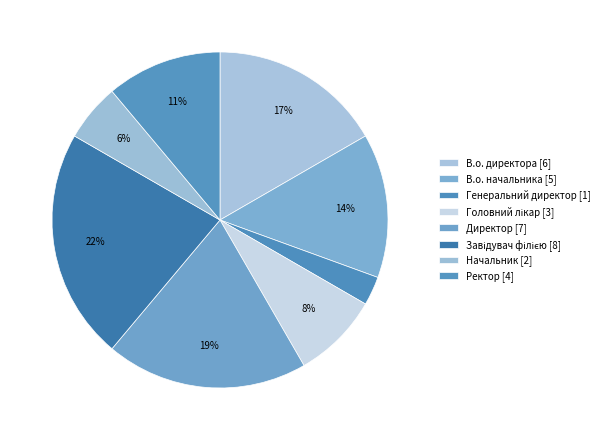

How many slices are in this pie chart?

8